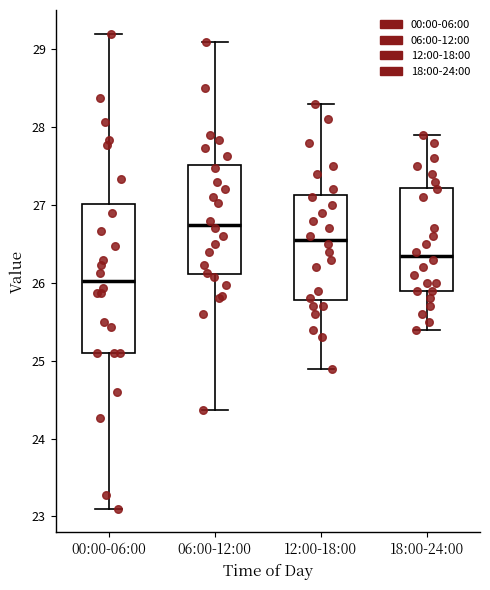

Reading left to right, read every box against the y-axis: the position of its median line, the range the box covers, and the ends of its whiskers. The values are not printed on the chart, so give them approximately, as read against the axis.

00:00-06:00: median 26.0, box 25.1 to 27.0, whiskers 23.1 to 29.2
06:00-12:00: median 26.8, box 26.1 to 27.5, whiskers 24.4 to 29.1
12:00-18:00: median 26.6, box 25.8 to 27.1, whiskers 24.9 to 28.3
18:00-24:00: median 26.4, box 25.9 to 27.2, whiskers 25.4 to 27.9